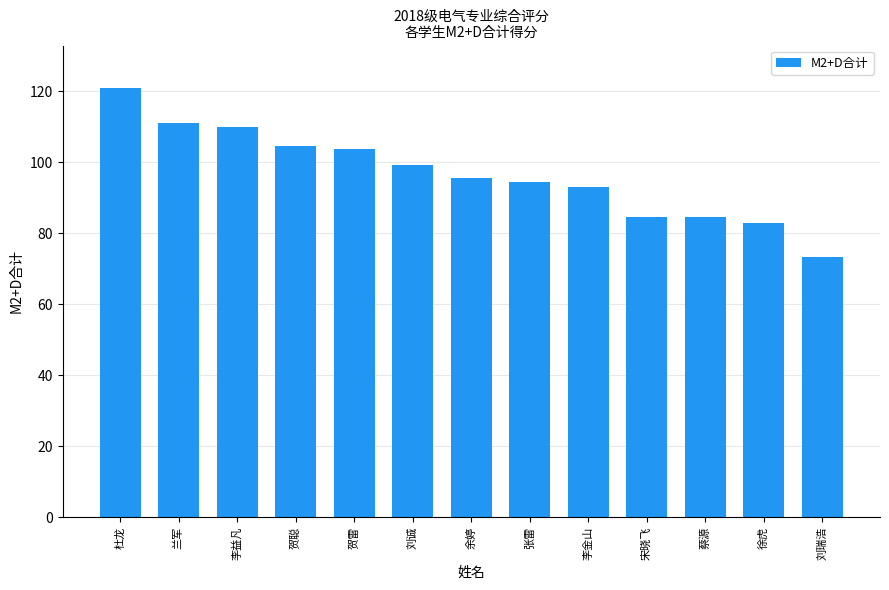

How many bars are there in total?

13